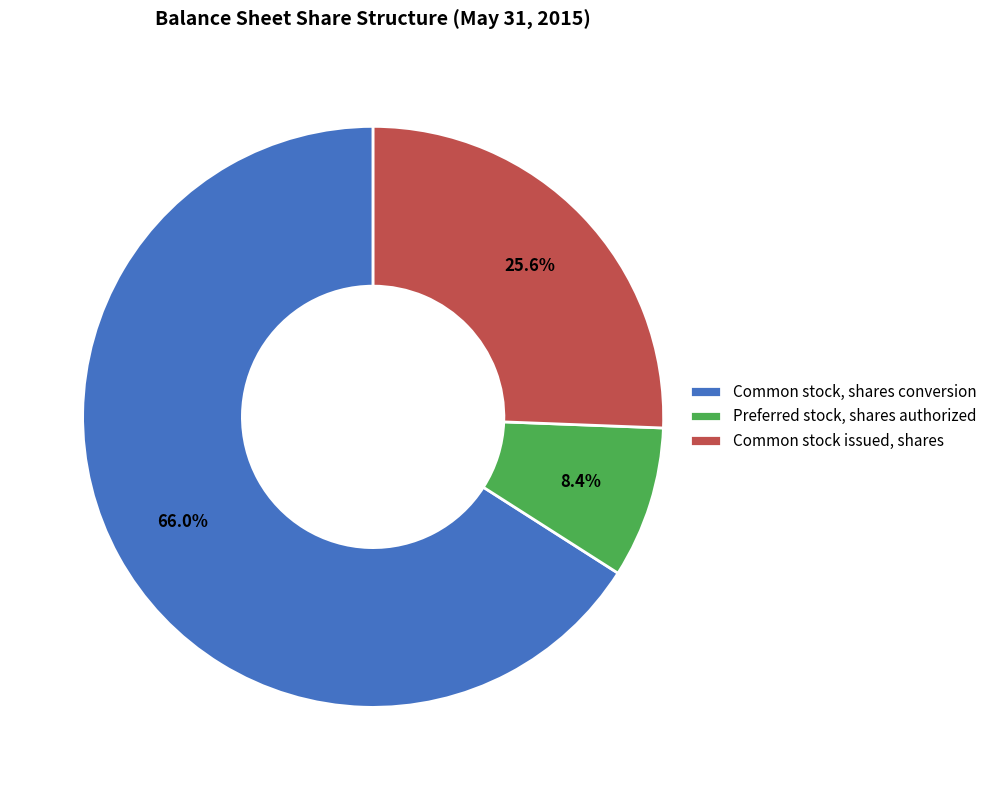

To the nearest percent, what percentage of the pie is Preferred stock, shares authorized?

8%